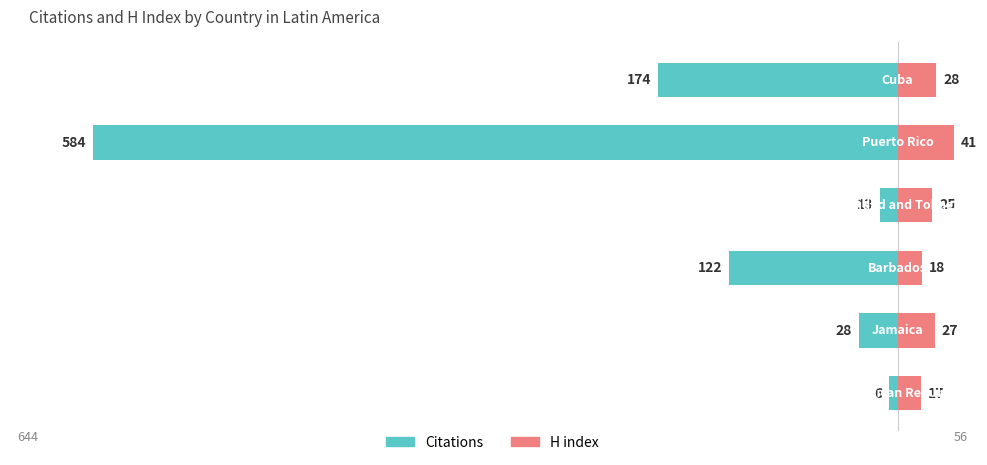

The Citations series shows -205 at 2. True or false?

False